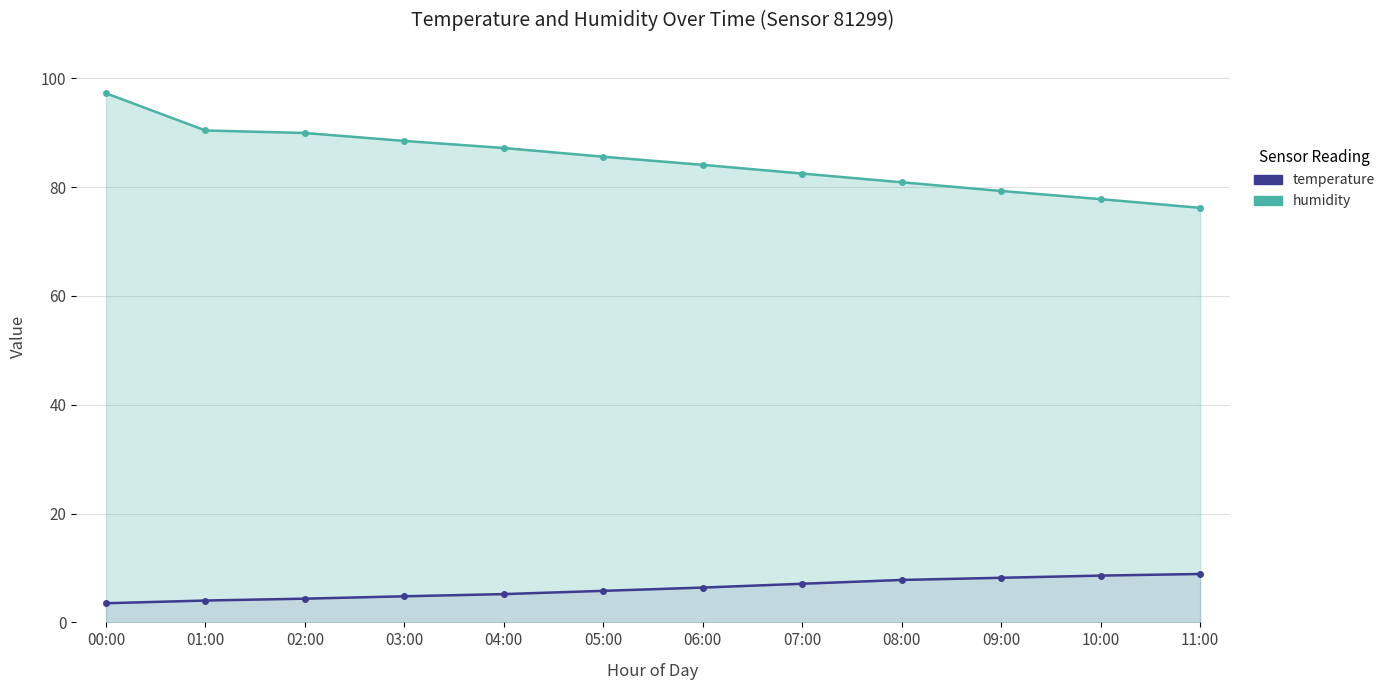

What is the total value across all series at 07:00?

89.6